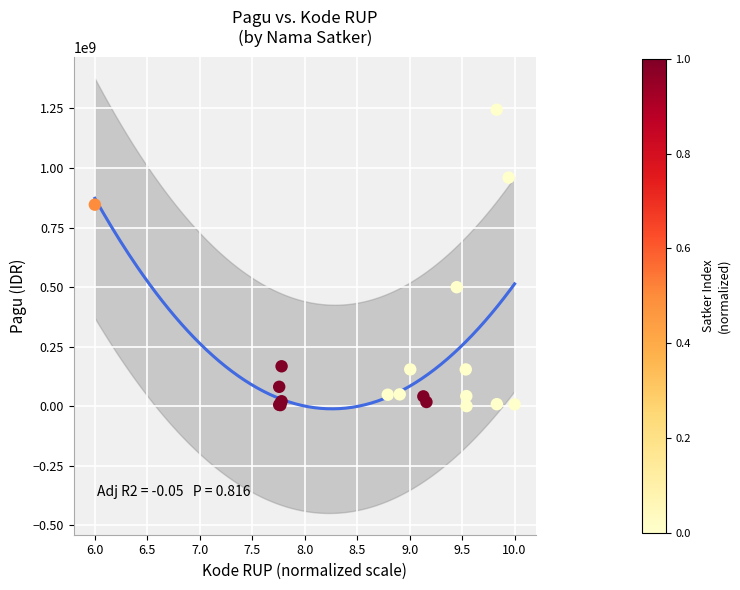

What Y value in the scatter plot is closest to 622840000?

499932000